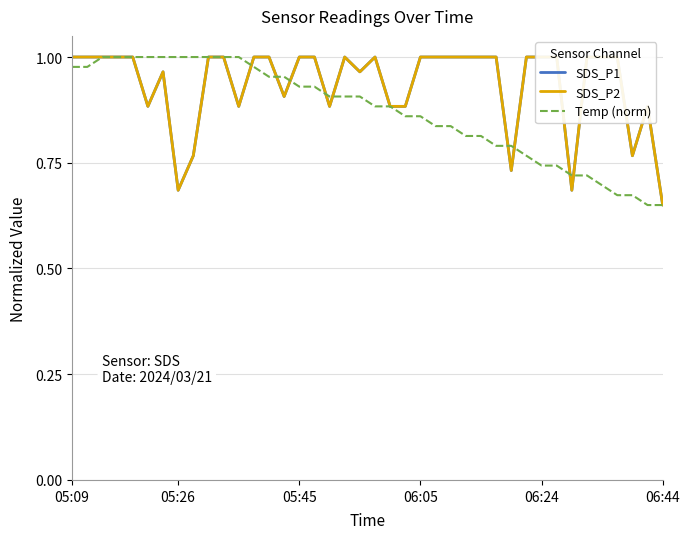

What are all the series names shown in the legend?

SDS_P1, SDS_P2, Temp (norm)